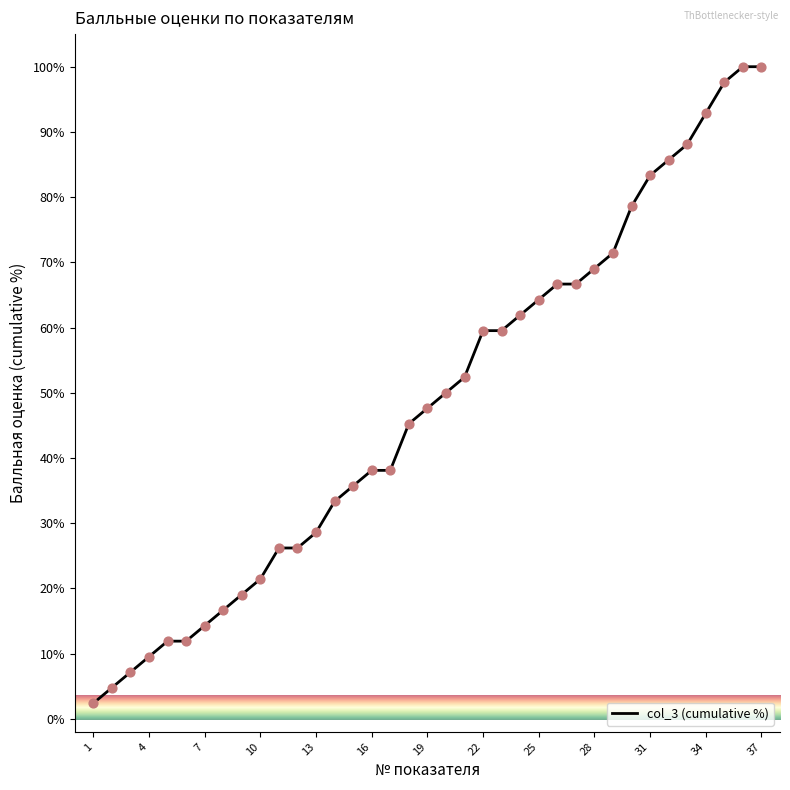

What is the difference between the maximum and minimum values?

97.6